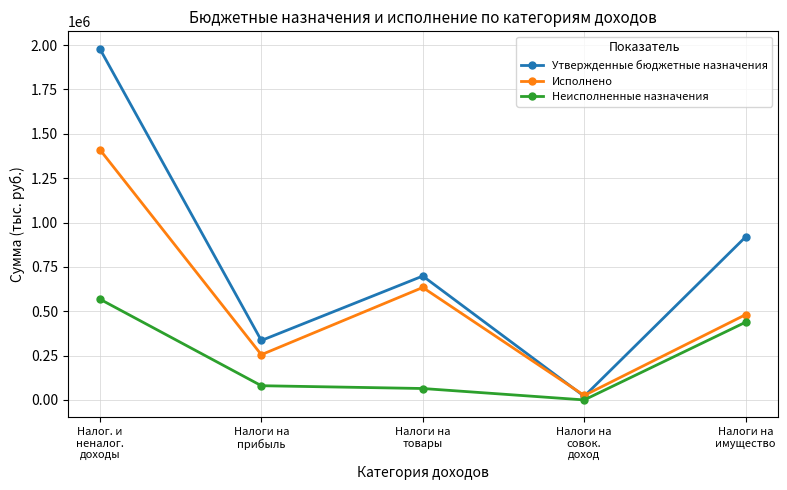

At which label is Исполнено closest to 717923?

Налоги на
товары